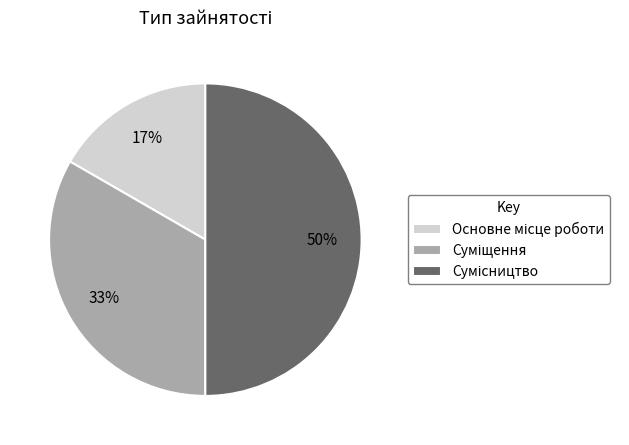

To the nearest percent, what is the difference between the largest and smallest slice percentages?

33%